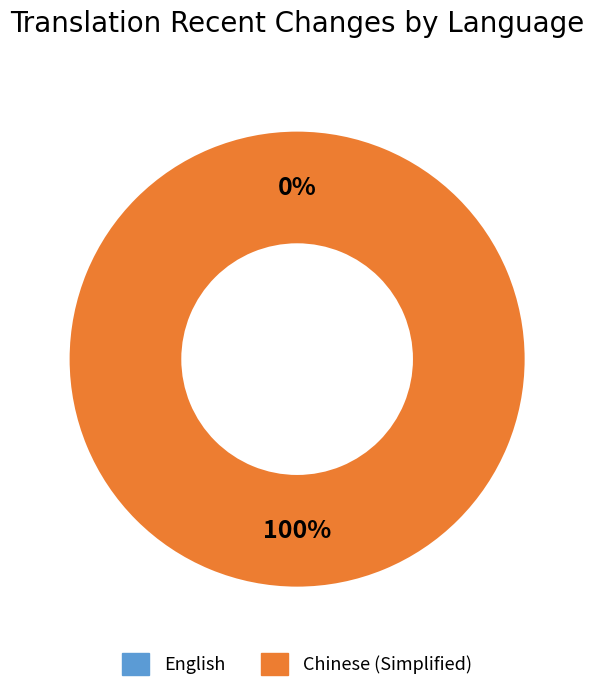

True or false: Chinese (Simplified) accounts for 100% of the total.

True